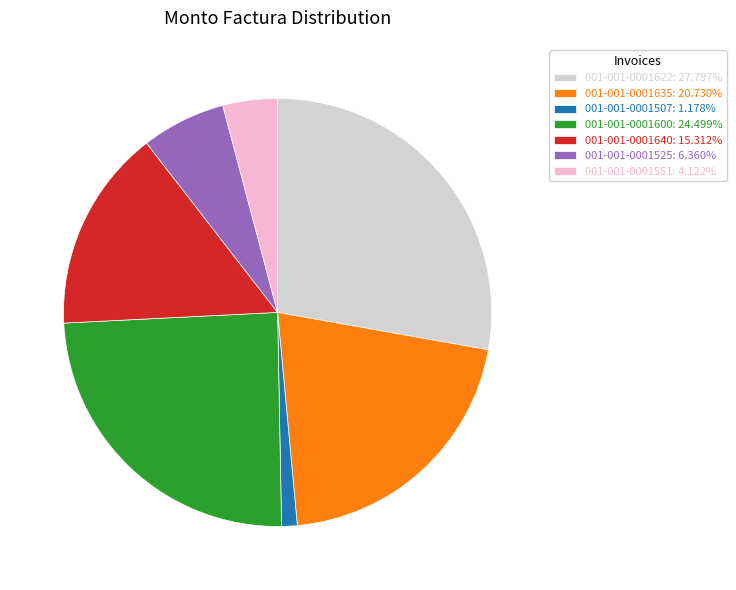

Count the number of slices in the pie.

7